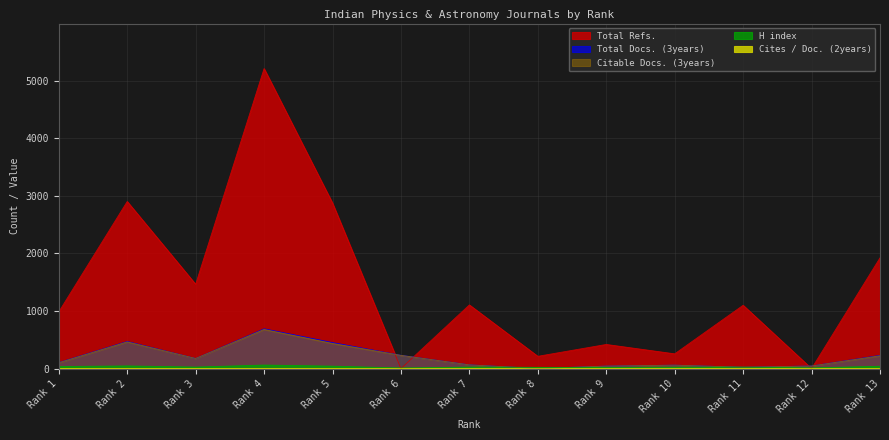

Which series has the largest total across all categories?

Total Refs.